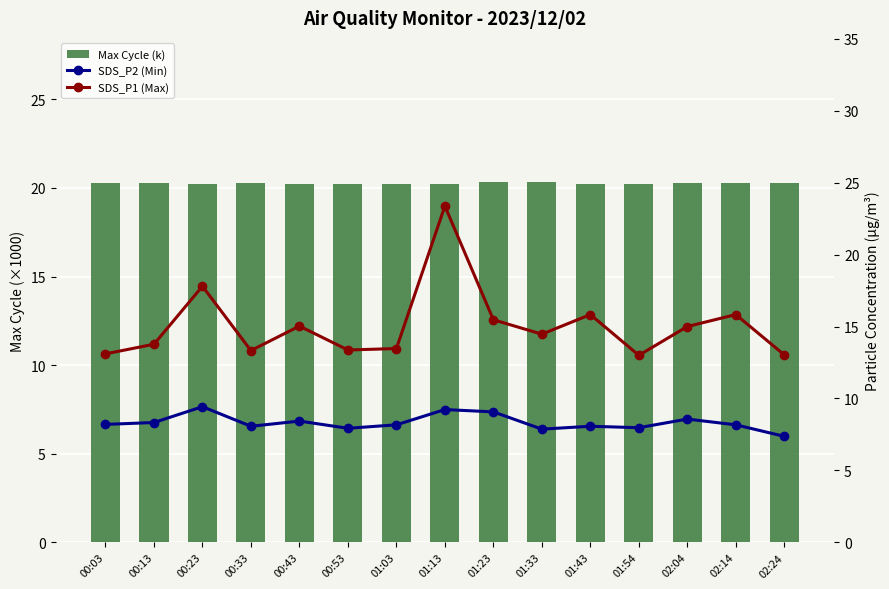

What position from the right is 01:13?

8